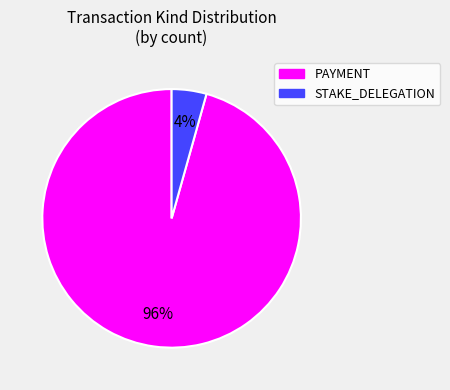

Count the number of slices in the pie.

2